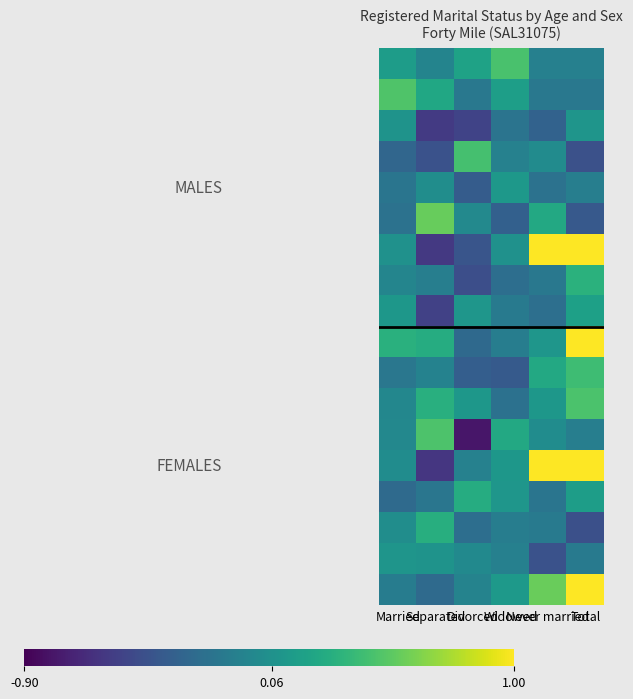

At how many categories does at least one series exceed 5?

2